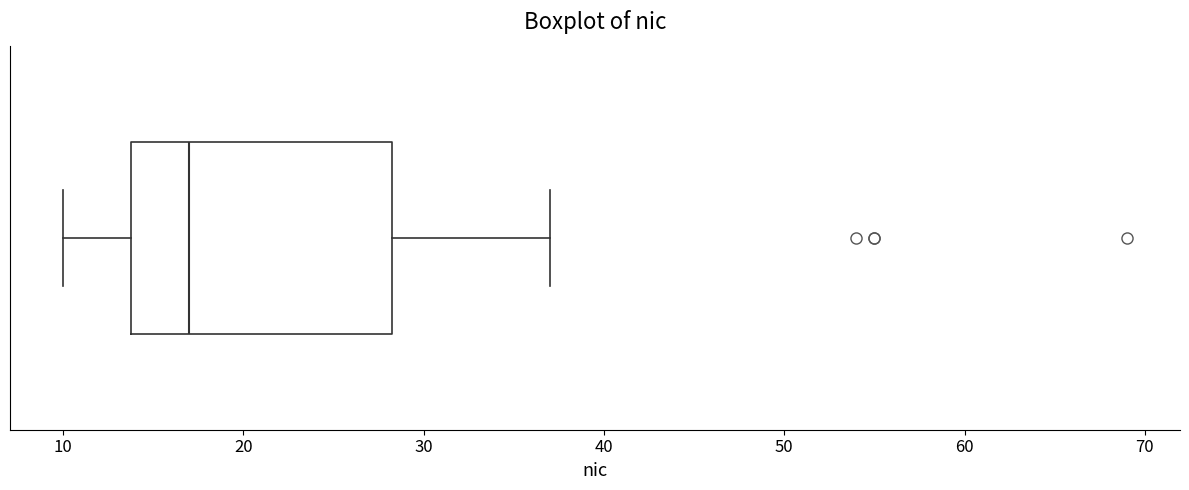

Transcribe this box plot: give where the median line is, the range the box spans, and where the two whiskers end, as read against the x-axis. The values are not printed on the chart, so give them approximately, as read against the axis.

median 17, box 14 to 28, whiskers 10 to 37